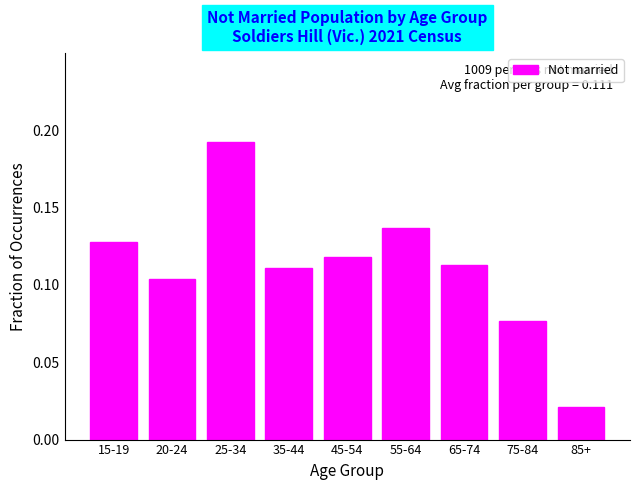

What is the sum of all values?

1.0